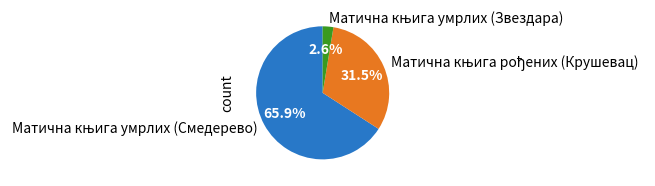

Is there any slice that represents more than half of the pie?

Yes